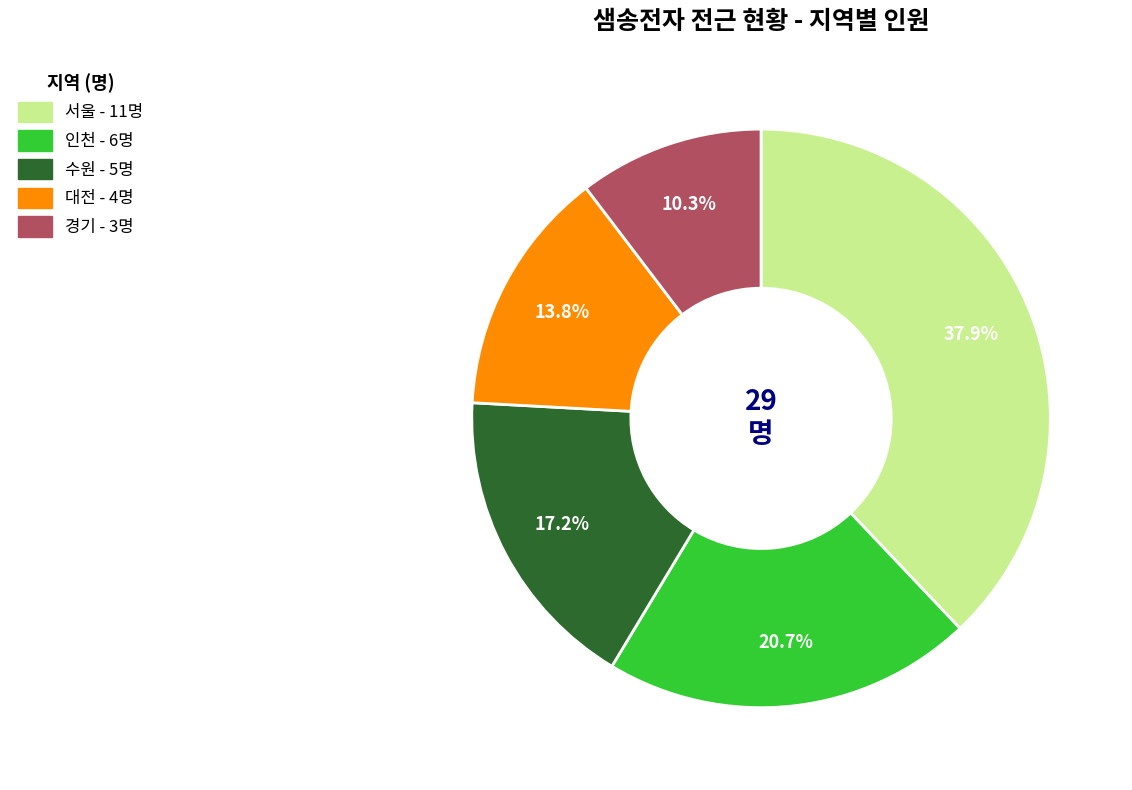

What is the ratio of the value at 경기 to the value at 서울?

0.3